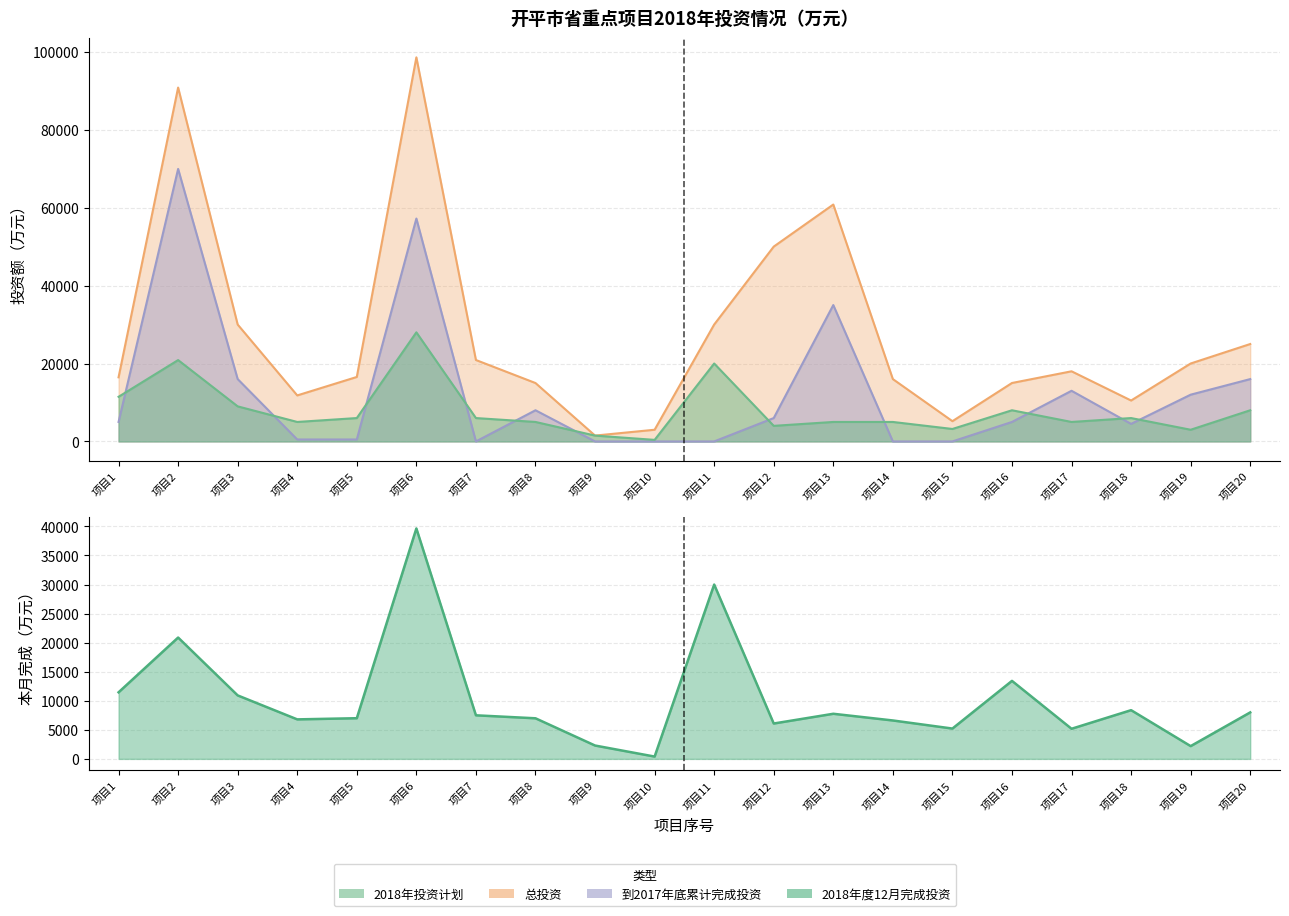

Does the chart have visible grid lines?

Yes